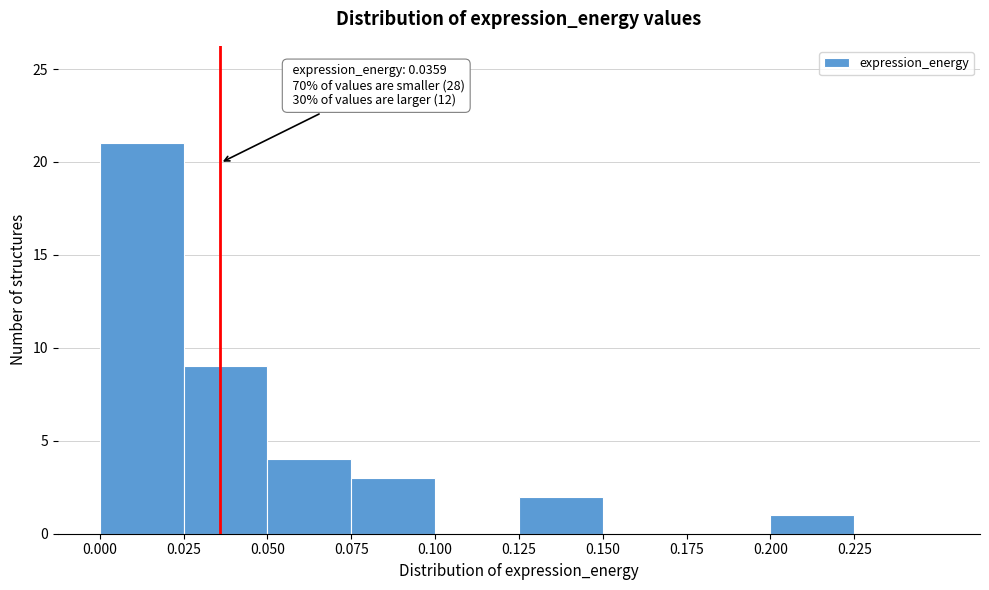

Over which range of the x-axis is the bar tallest?

0.000 to 0.025